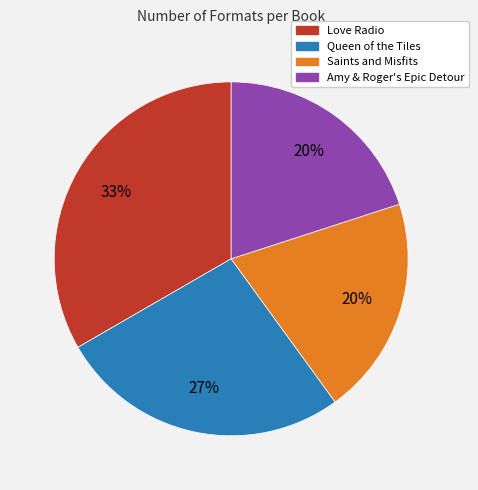

Is there a majority slice in this chart?

No